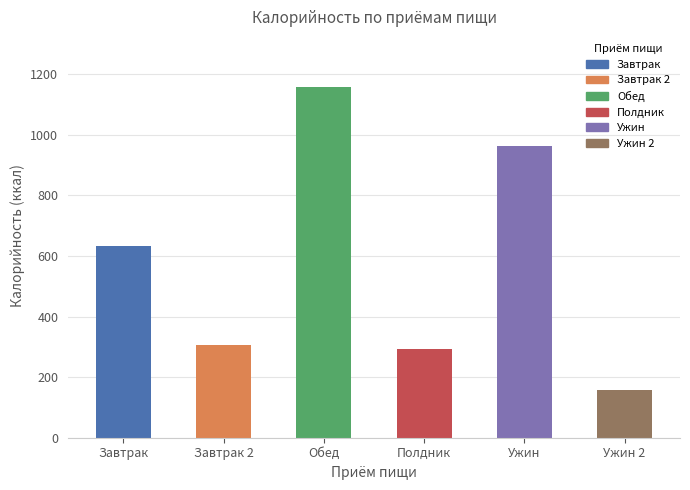

Approximately how many times larger is the value at Завтрак compared to Полдник?

2.2